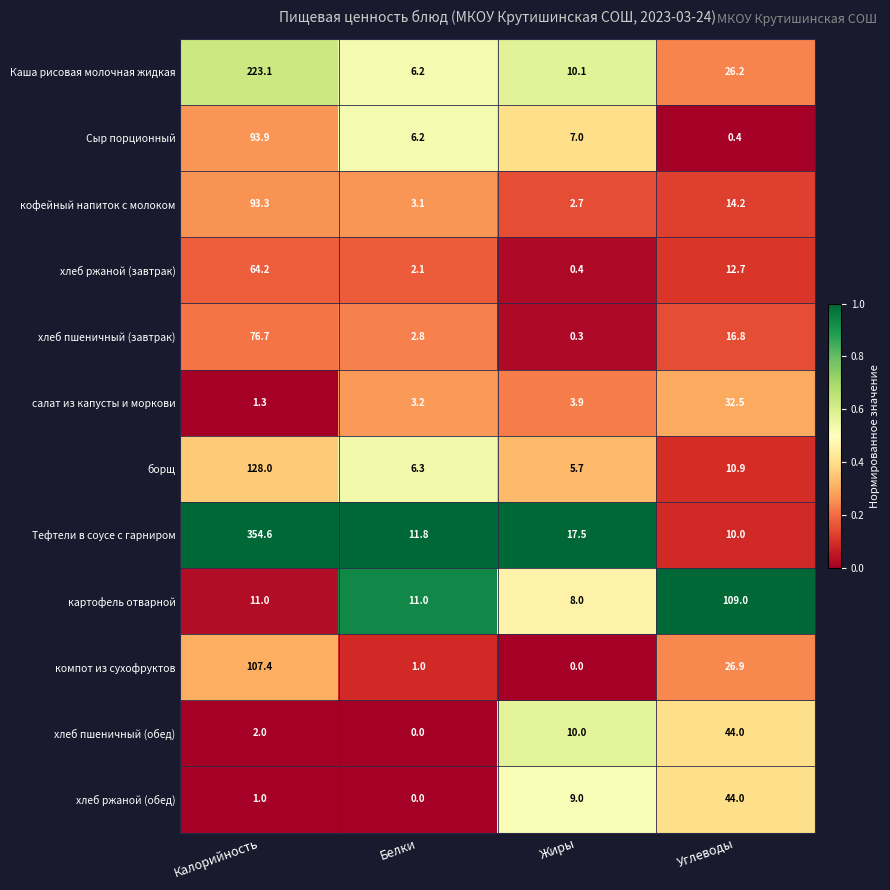

At how many categories does at least one series exceed 0?

4